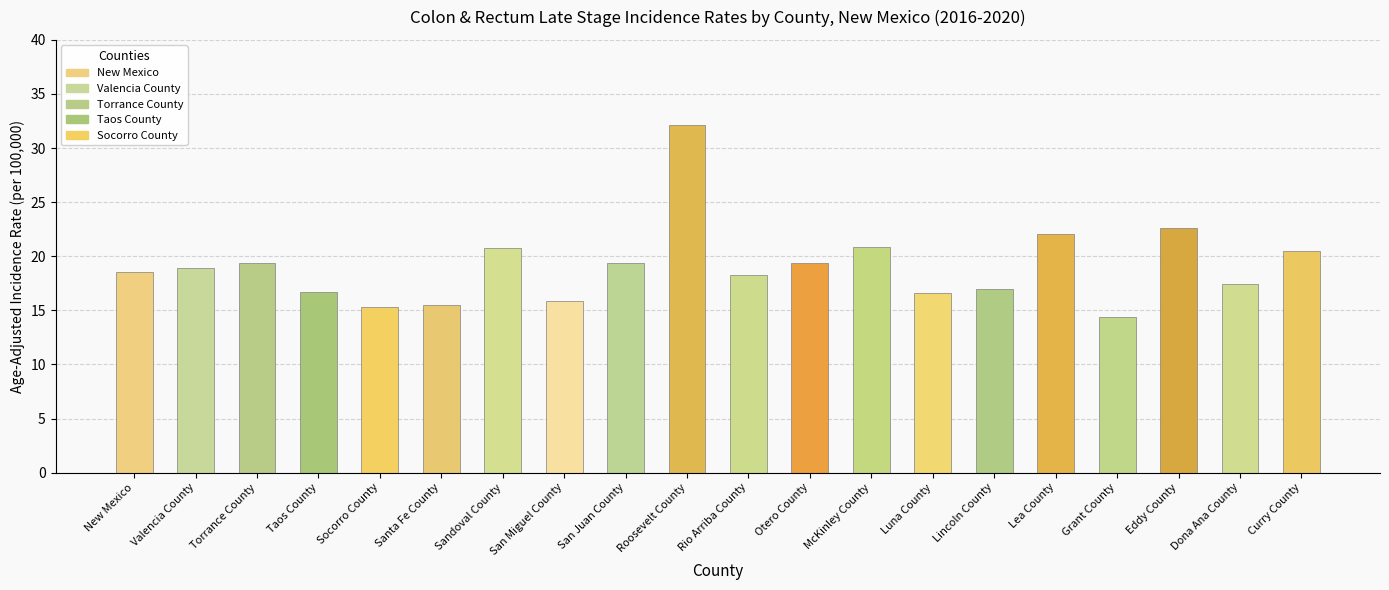

Does the chart contain any negative values?

No